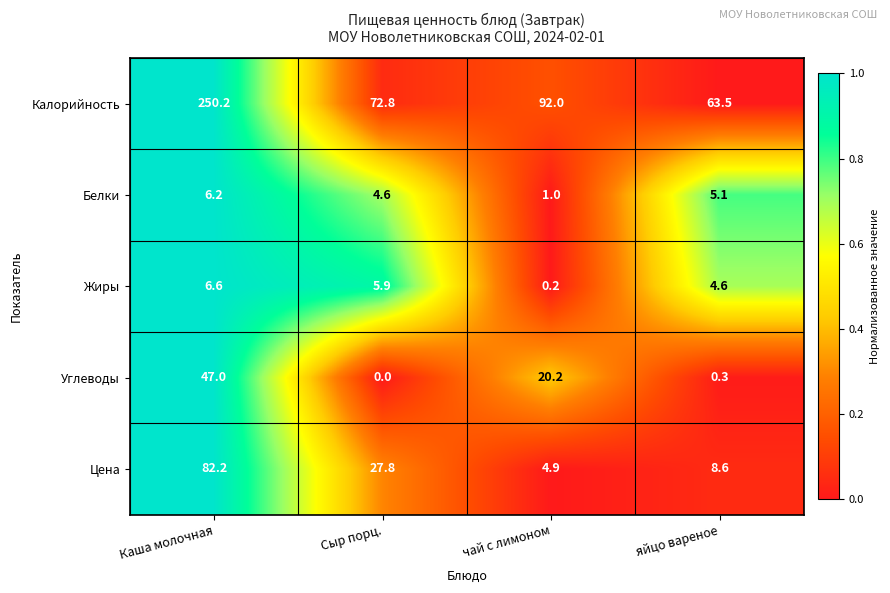

Which series has the largest total across all categories?

Калорийность